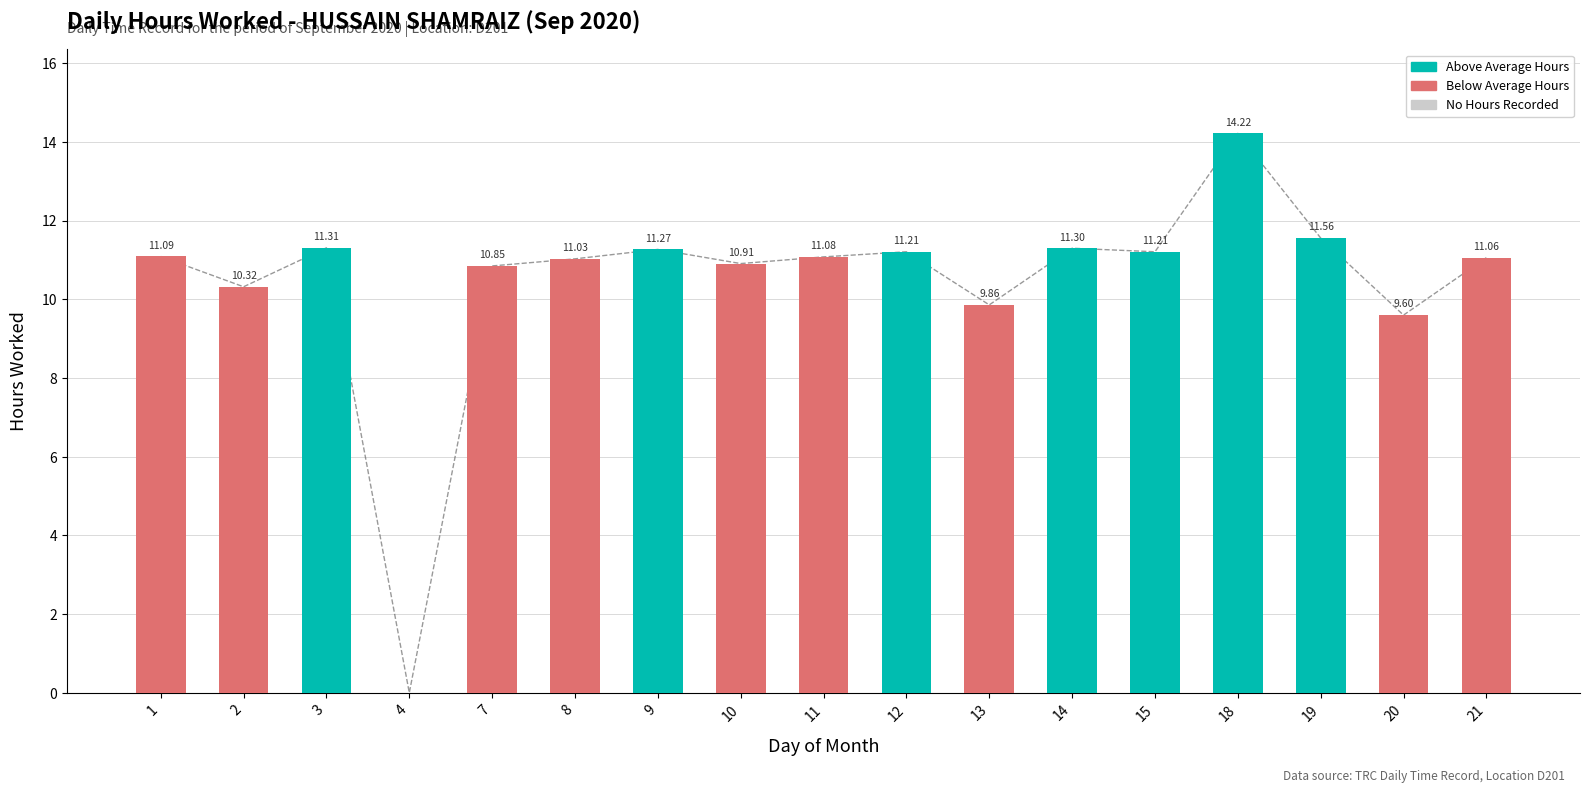

What is the difference between the values at 18 and 21?

3.2